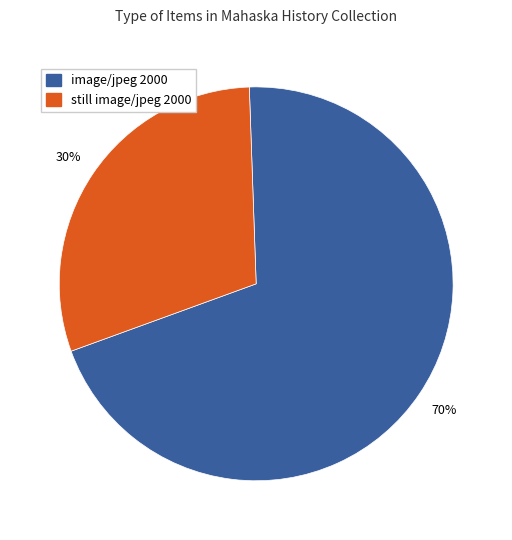

Does image/jpeg 2000 account for over 50% of the chart?

Yes